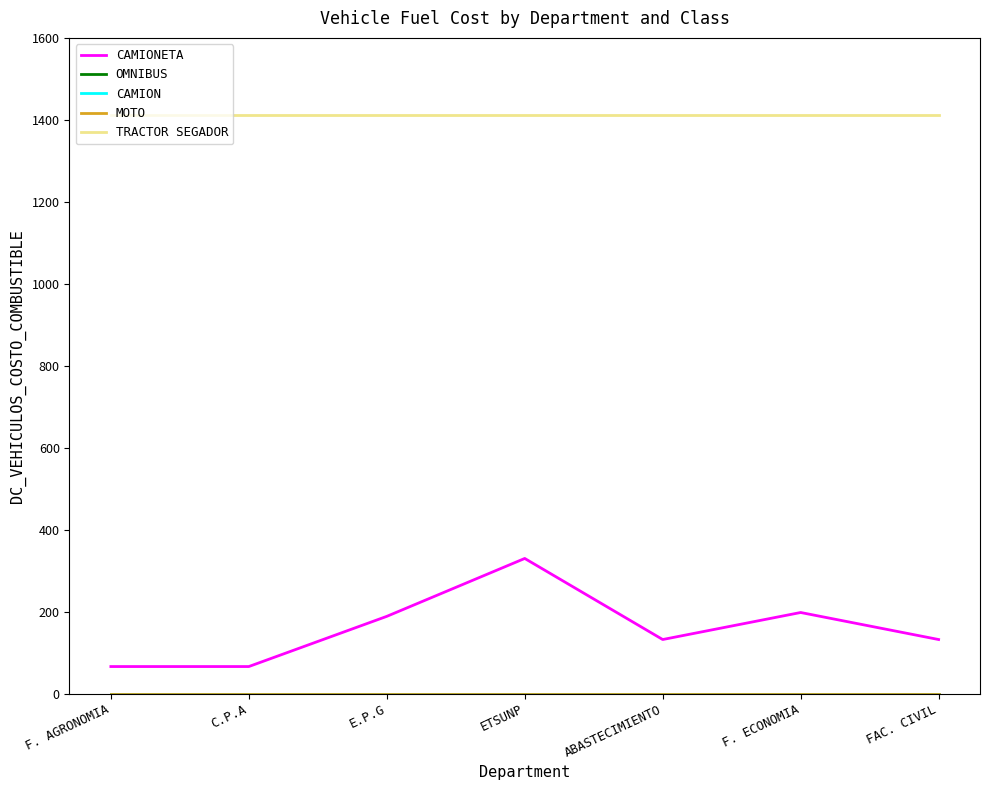

Which series has the largest total across all categories?

TRACTOR SEGADOR